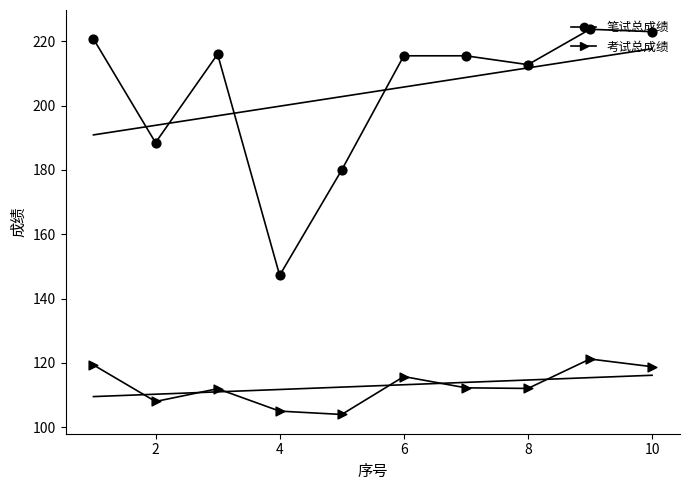

Which series reaches the maximum Y coordinate?

笔试总成绩